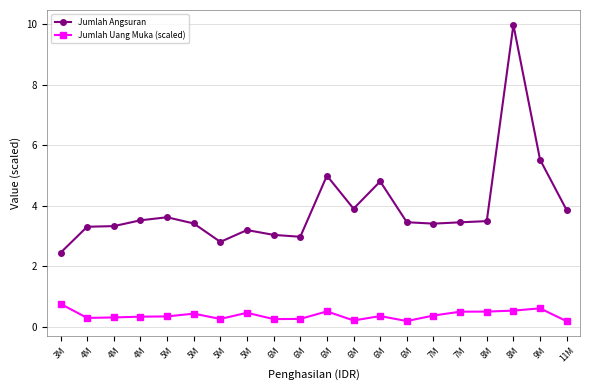

Count the number of data series in this chart.

2